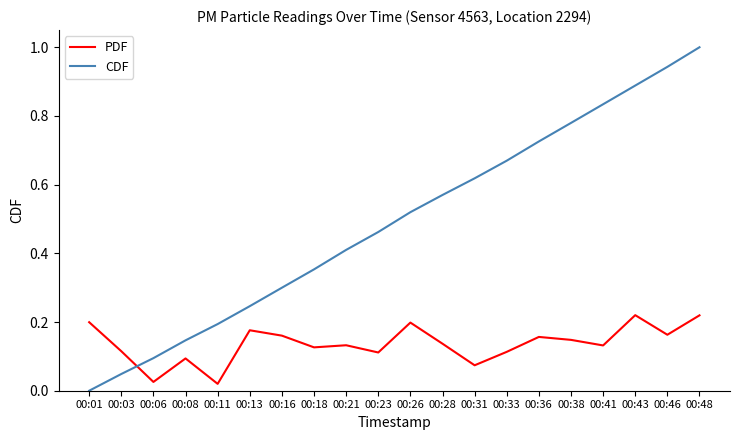

Between 00:11 and 00:36, which series saw the biggest shift?

CDF